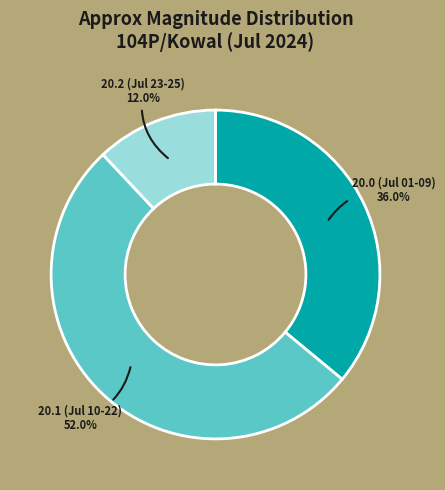

Is 20.1 (Jul 10-22) the majority of the pie?

Yes